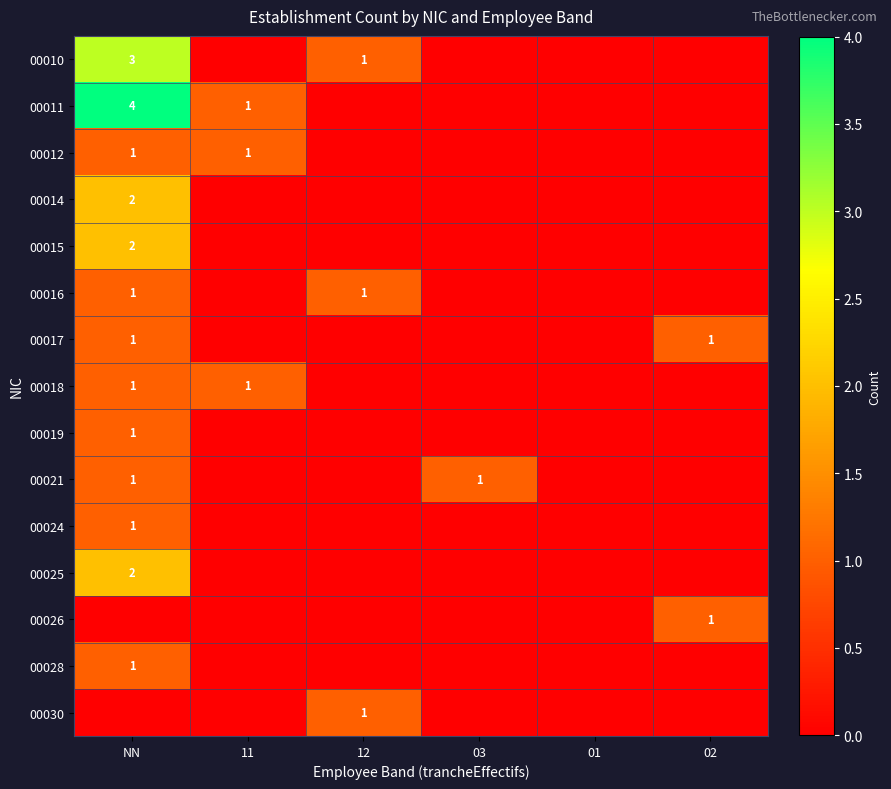

The 00015 series shows 1 at NN. True or false?

False